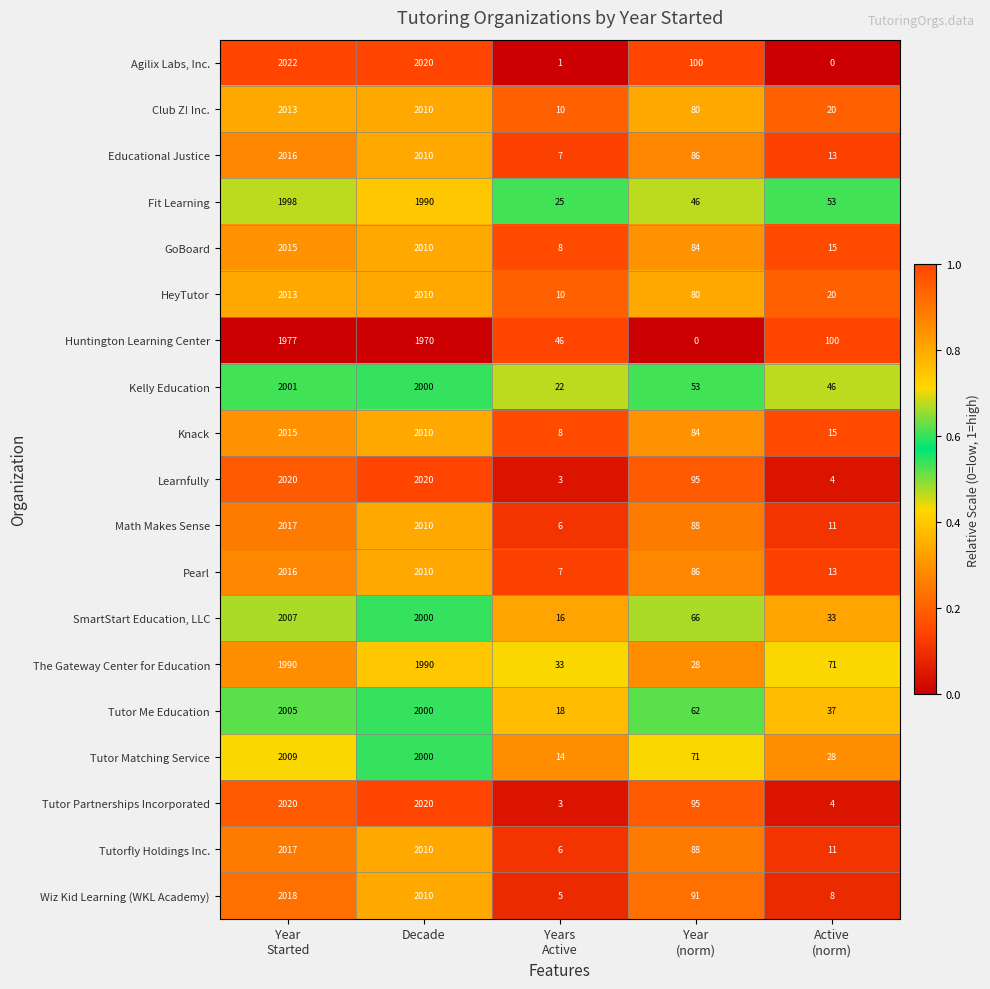

What is the total value across all series at Decade?

38100